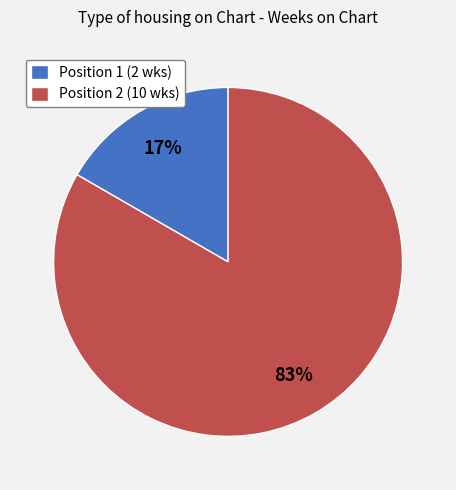

Is there any slice that represents more than half of the pie?

Yes